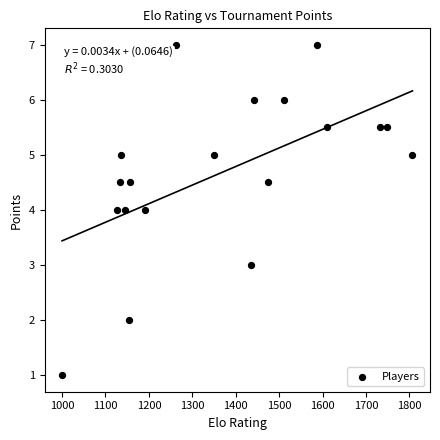

What is the range of Y values (max minus min)?

6.0